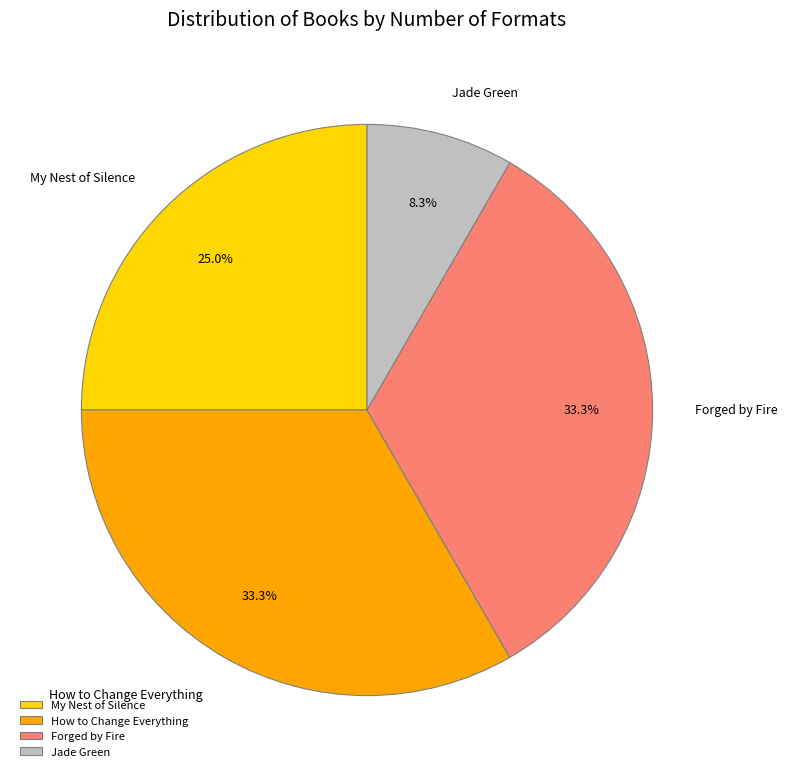

How many segments does this pie chart have?

4